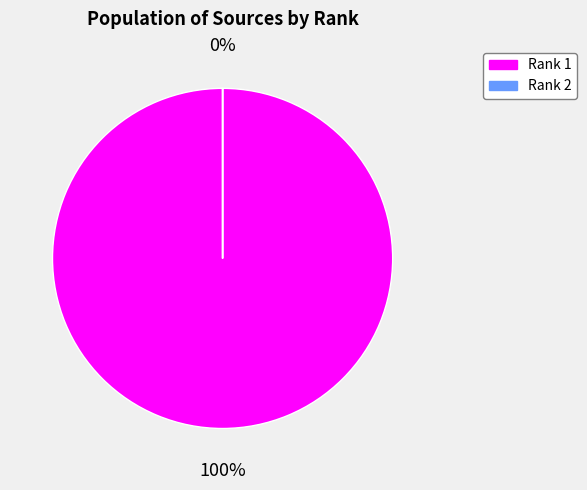

Does any single category account for the majority?

Yes